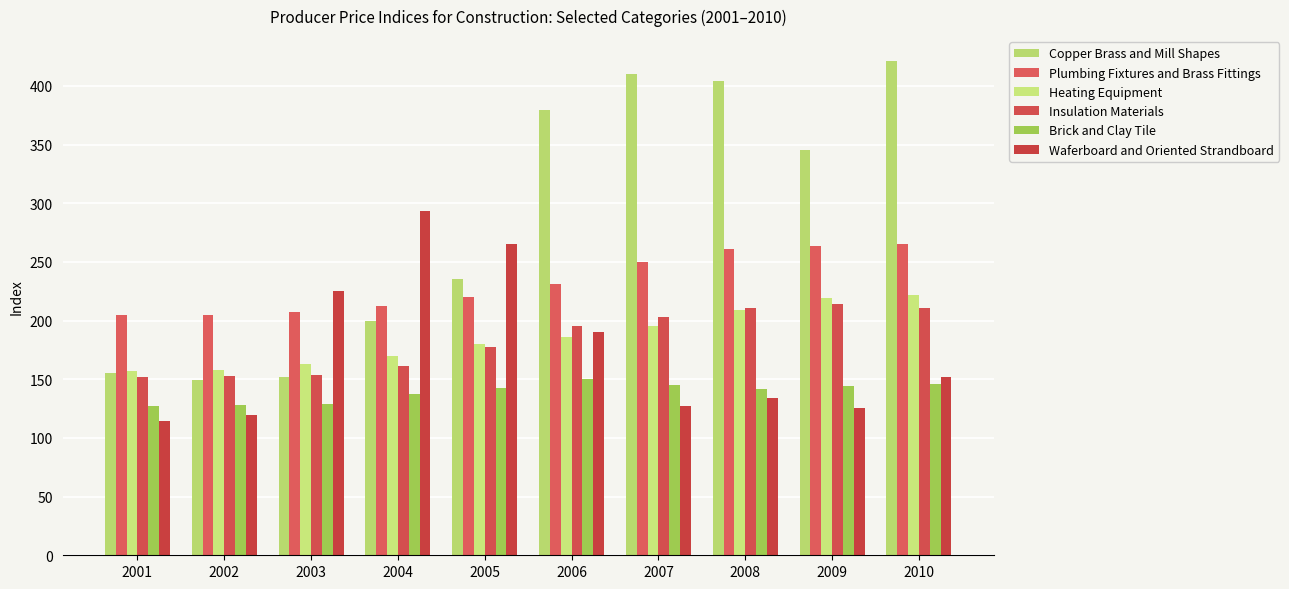

Reading right to left, list all the values displayed in this chart.

Copper Brass and Mill Shapes: 2010=421.4	2009=345.5	2008=404.4	2007=410.6	2006=379.5	2005=235.8	2004=199.9	2003=152.3	2002=149.6	2001=155.0
Plumbing Fixtures and Brass Fittings: 2010=265.3	2009=263.8	2008=261.1	2007=250.3	2006=231.4	2005=220.2	2004=212.7	2003=207.1	2002=205.2	2001=205.1
Heating Equipment: 2010=221.4	2009=219.1	2008=208.8	2007=195.5	2006=185.7	2005=179.9	2004=169.5	2003=163.2	2002=157.9	2001=157.1
Insulation Materials: 2010=210.8	2009=214.0	2008=210.6	2007=203.5	2006=195.1	2005=177.2	2004=161.2	2003=153.6	2002=152.7	2001=151.7
Brick and Clay Tile: 2010=146.4	2009=144.1	2008=141.7	2007=145.3	2006=149.9	2005=142.2	2004=137.2	2003=128.8	2002=128.3	2001=127.6
Waferboard and Oriented Strandboard: 2010=151.7	2009=125.2	2008=134.3	2007=127.2	2006=190.3	2005=265.4	2004=293.4	2003=225.3	2002=119.7	2001=114.4